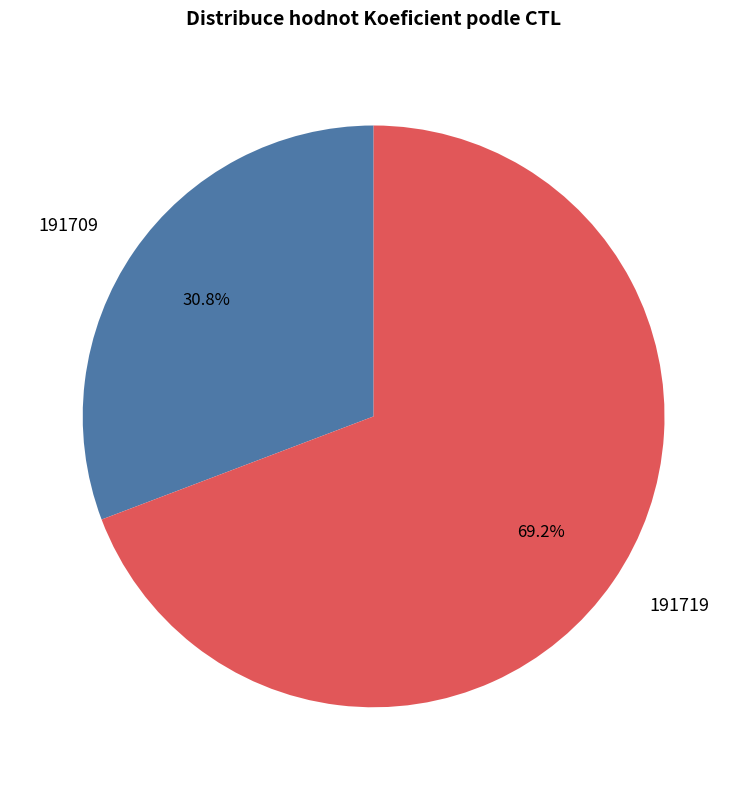

What is the smallest slice in the pie chart?

191709